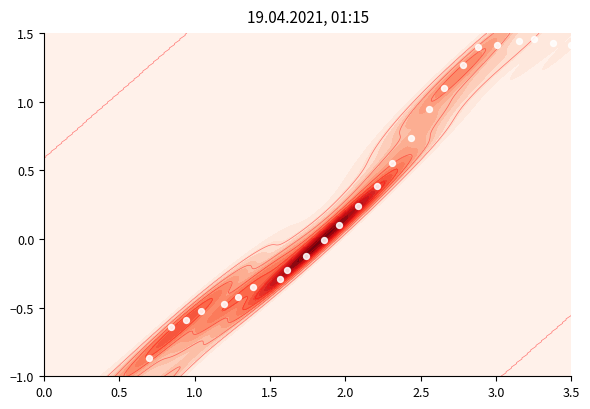

What is the difference between the maximum and second lowest values?

2.8